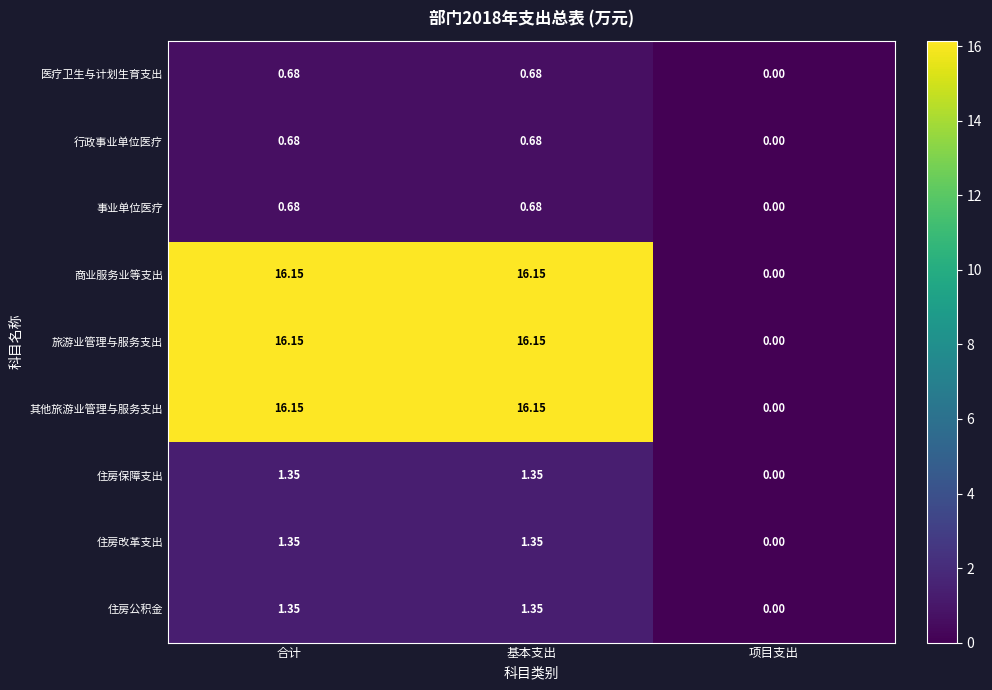

At which label does 医疗卫生与计划生育支出 reach its minimum?

项目支出